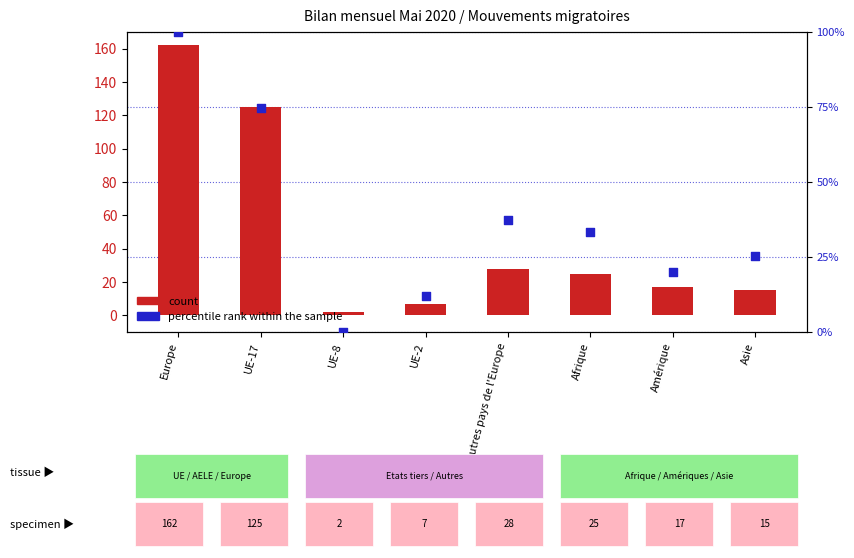

What are all the series names shown in the legend?

count, percentile rank within the sample